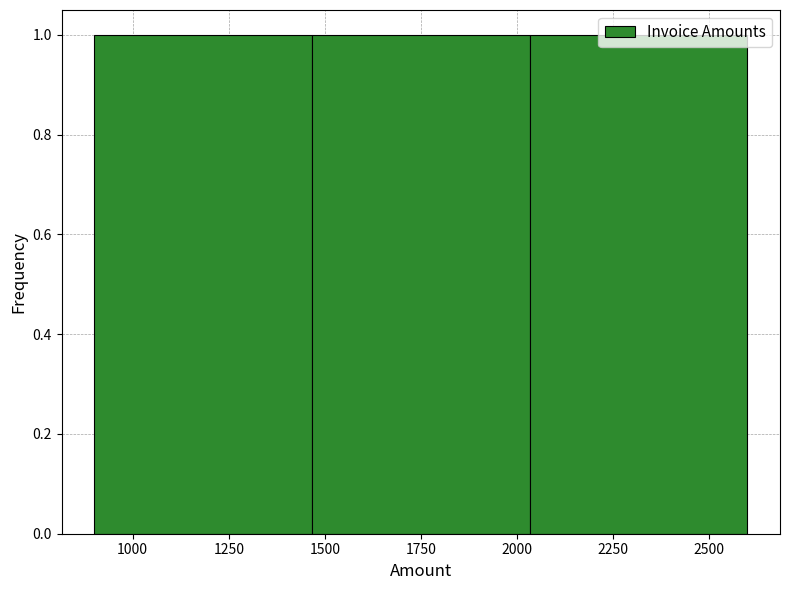

Reading left to right, list every bar in this chart as the range it spans on the x-axis followed by its height. Neither the bar edges nor the heights are printed on the chart, so give them approximately, as read against the axes.

900 to 1450: 1
1450 to 2050: 1
2050 to 2600: 1